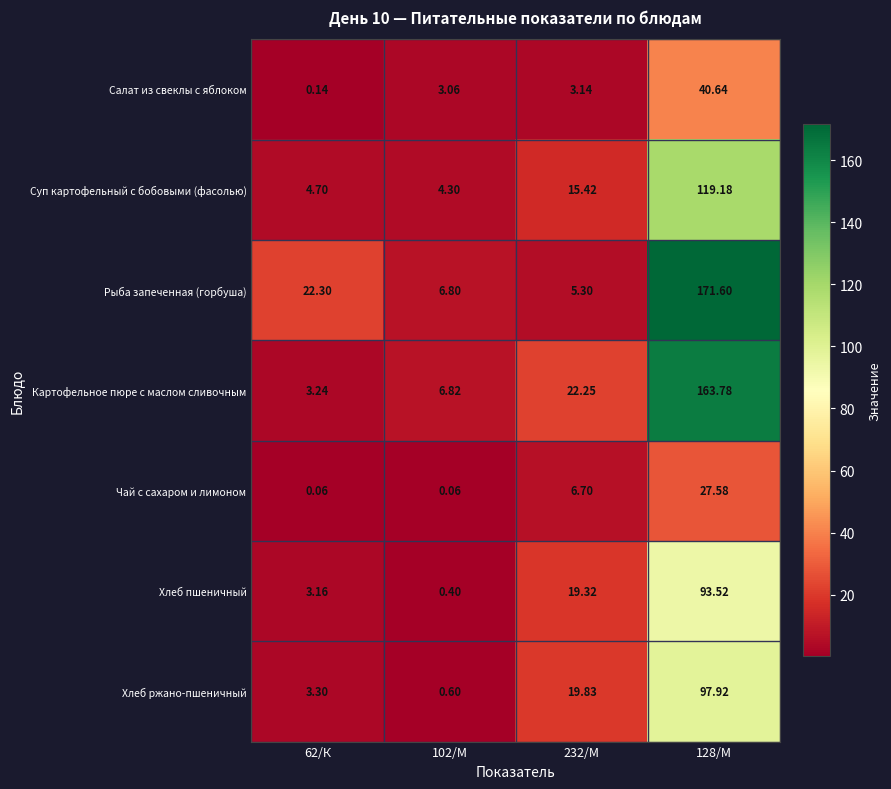

Which series changed the most between 62/К and 102/М?

Рыба запеченная (горбуша)